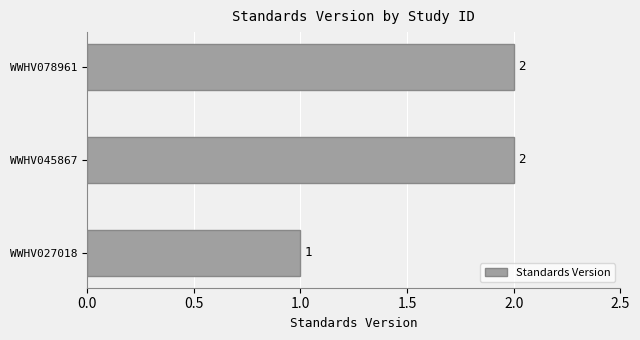

Between WWHV045867 and WWHV027018, which is larger?

WWHV045867